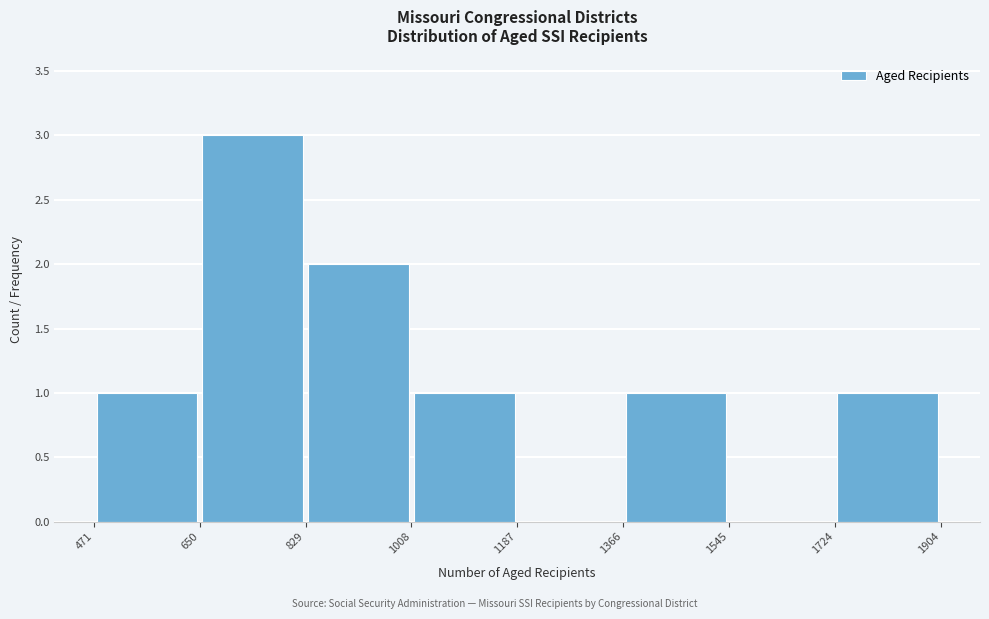

Reading left to right, list every bar in this chart as the range it spans on the x-axis followed by its height. The values are not printed on the chart, so give them approximately, as read against the axis.

471 to 650: 1
650 to 829: 3
829 to 1008: 2
1008 to 1187: 1
1187 to 1366: 0
1366 to 1545: 1
1545 to 1724: 0
1724 to 1904: 1